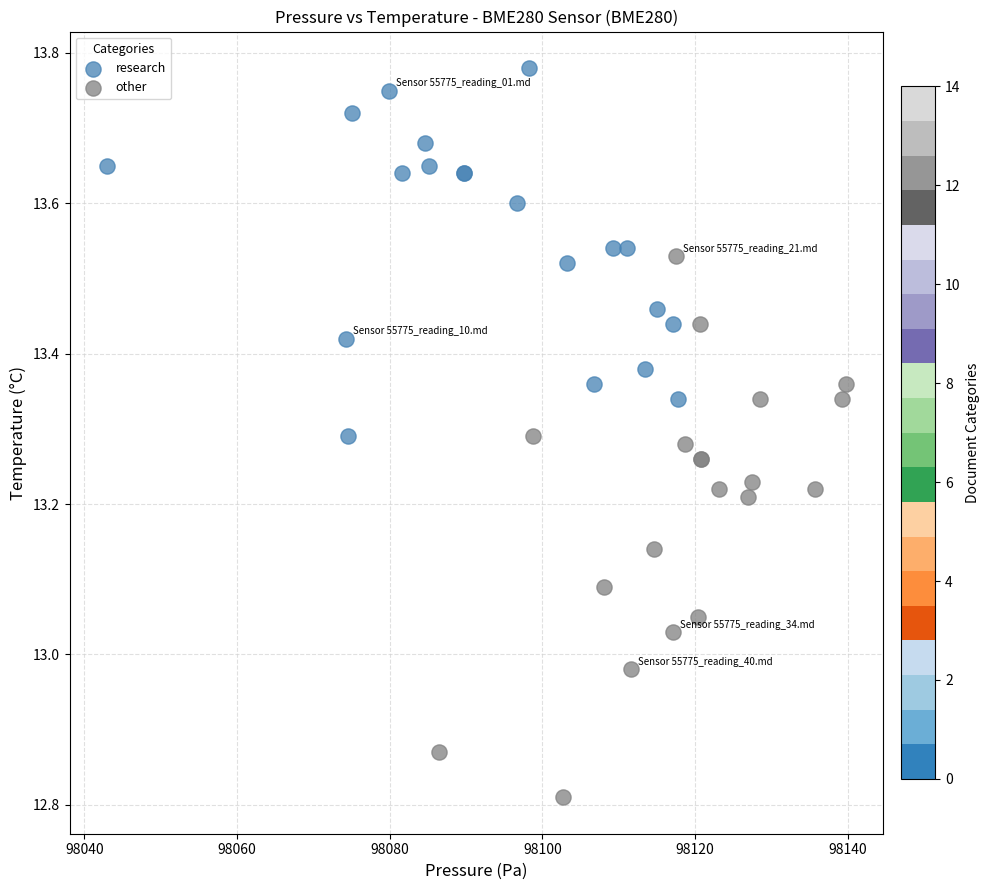

Which series reaches the maximum Y coordinate?

research